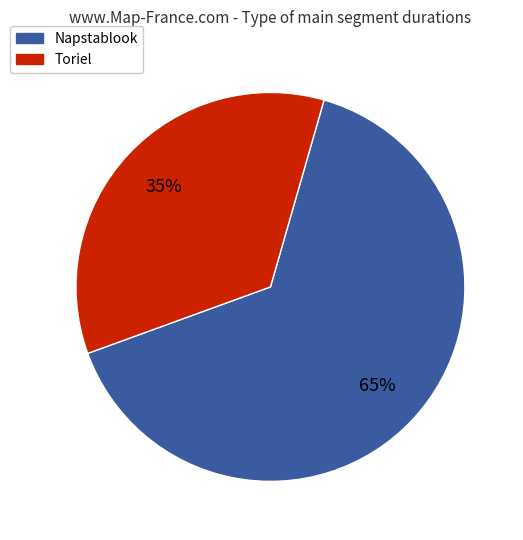

Which has a higher value, Toriel or Napstablook?

Napstablook